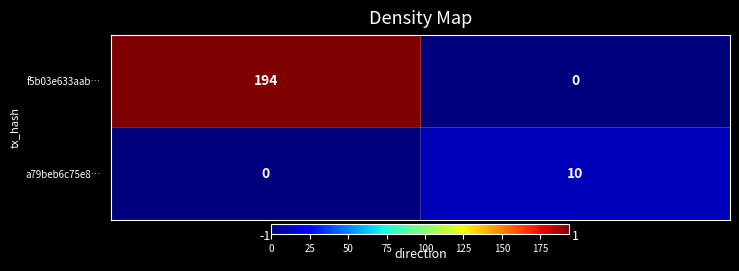

What is the sum of the a79beb6c75e8… values at -1 and 1?

10